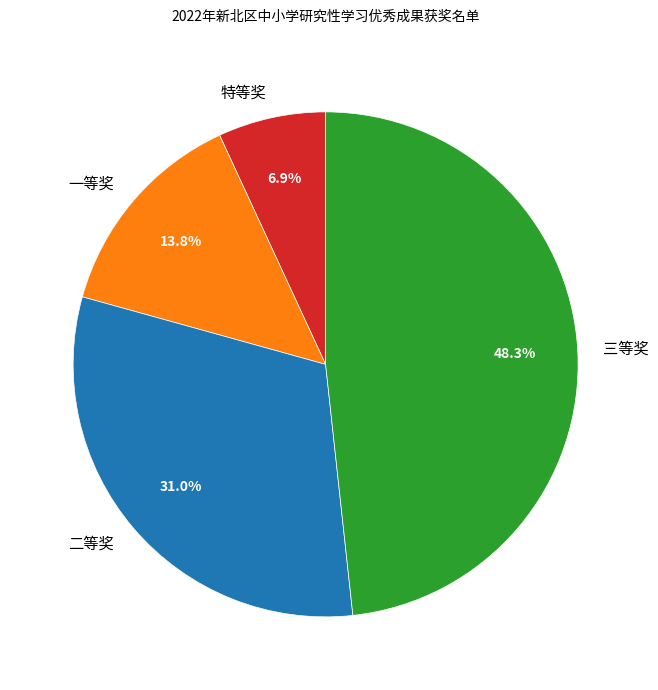

Which slice is the smallest?

特等奖